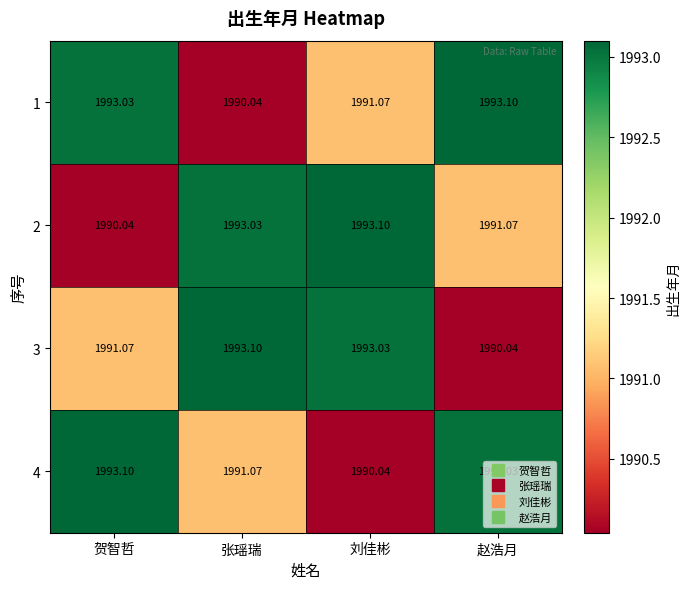

How many categories are shown in the chart?

4